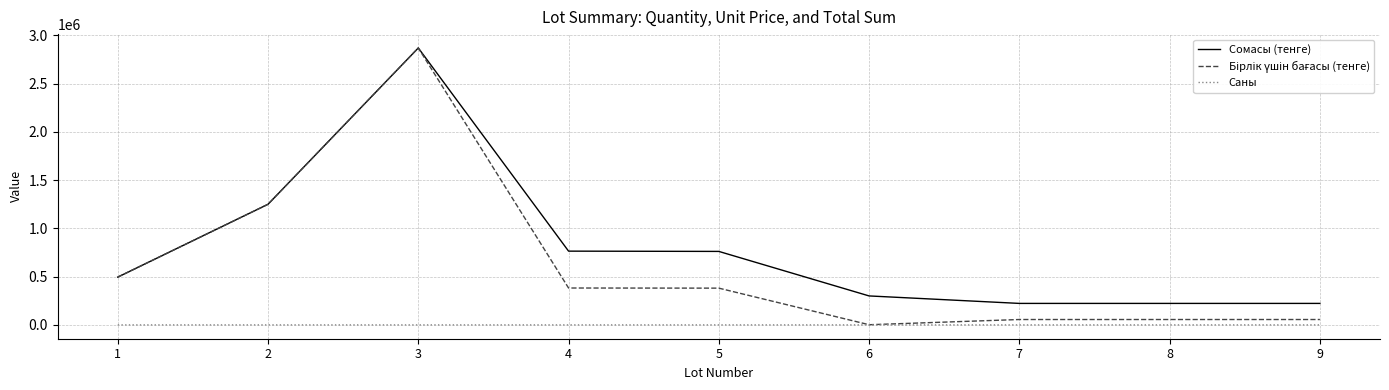

Between 4 and 7, which series saw the biggest shift?

Сомасы (тенге)